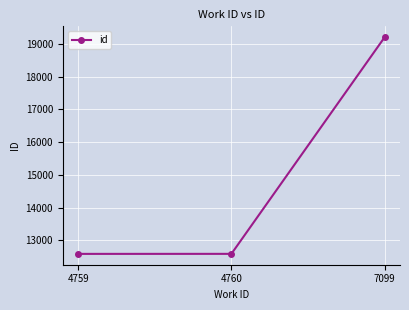

What is the difference between the values at 4759 and 7099?

6614